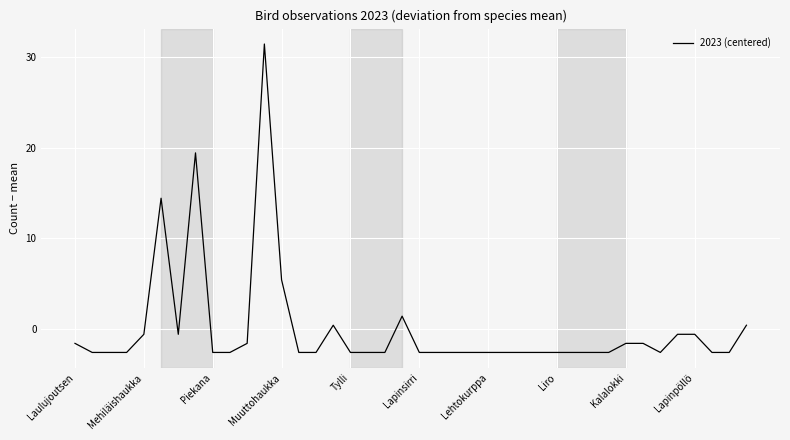

What is the minimum value shown in the chart?

-2.6